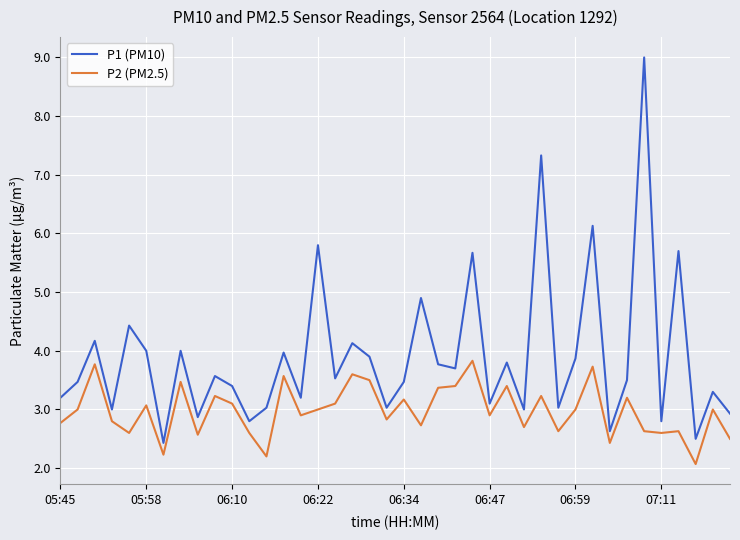

Rank the series by their maximum value, from lowest to highest.

P2 (PM2.5), P1 (PM10)